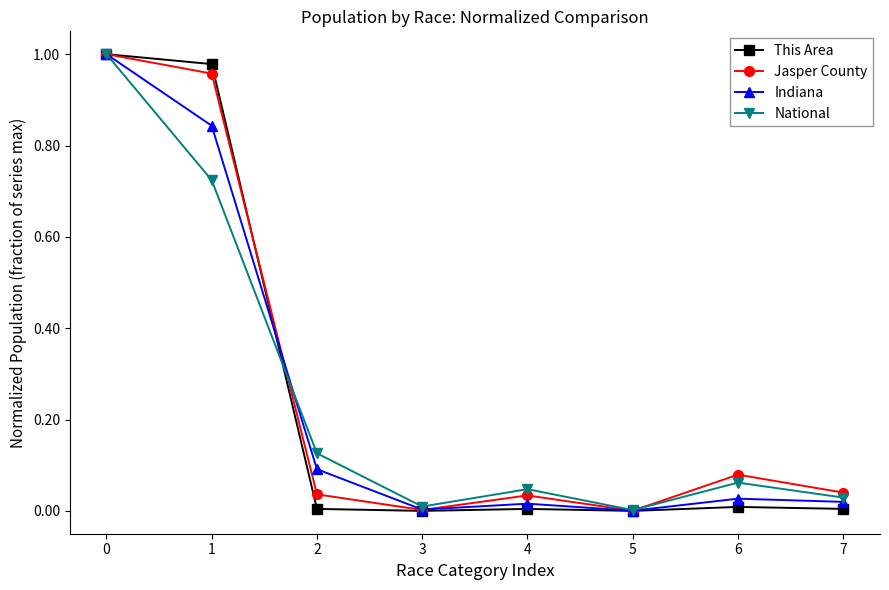

Which series changed the most between 0 and 2?

This Area